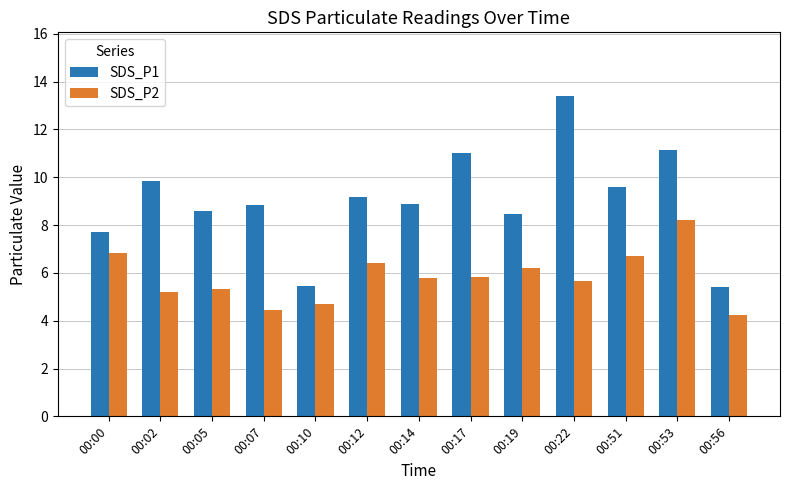

What is the sum of the SDS_P2 values at 00:56 and 00:02?

9.4